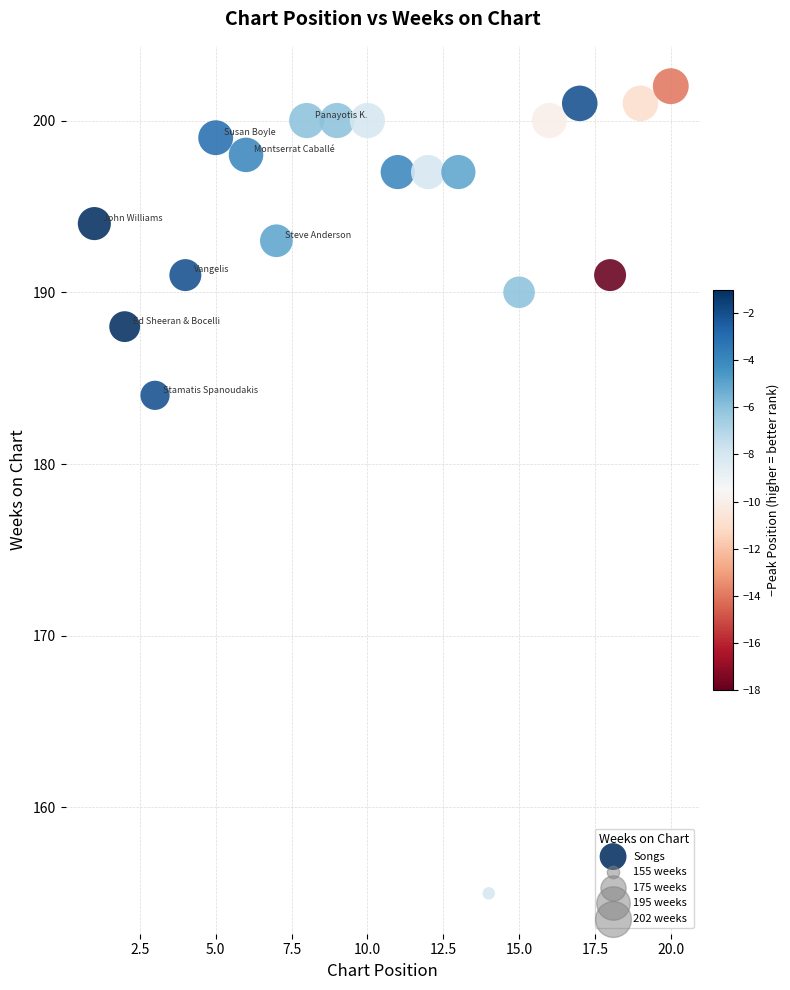

What Y value in the scatter plot is closest to 178?

184